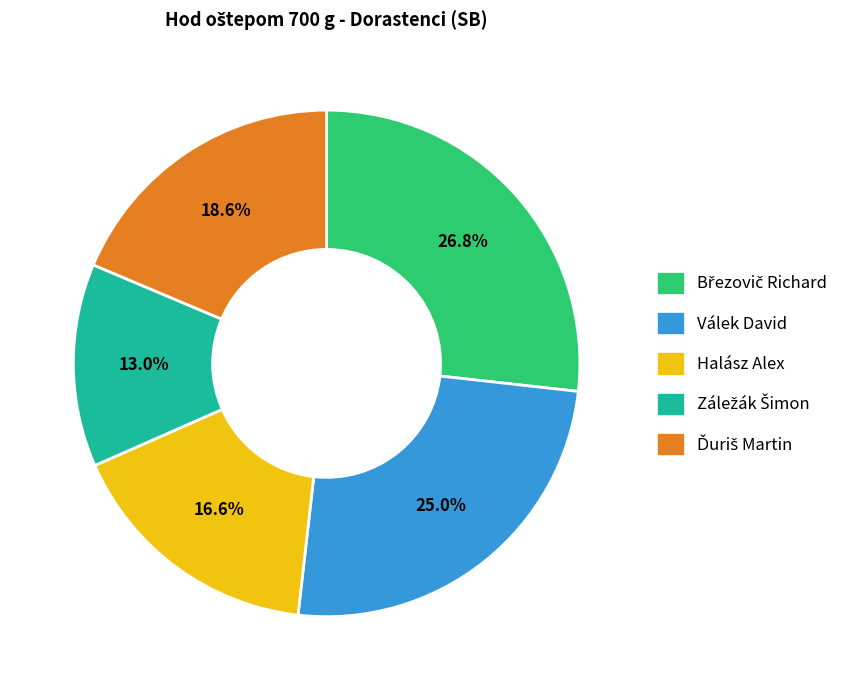

How much of the chart is everything except Válek David?

75.0%